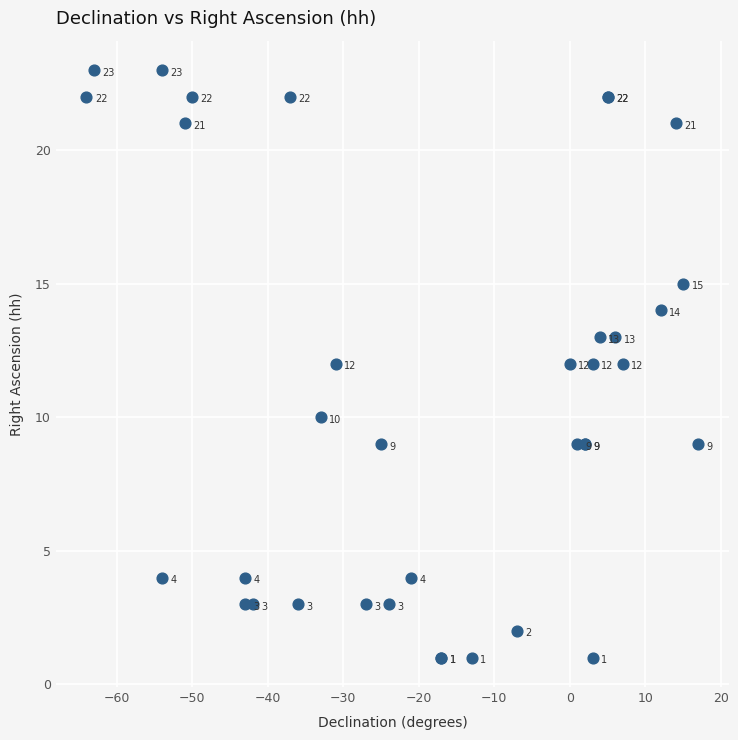

What Y value in the scatter plot is closest to 12?

12